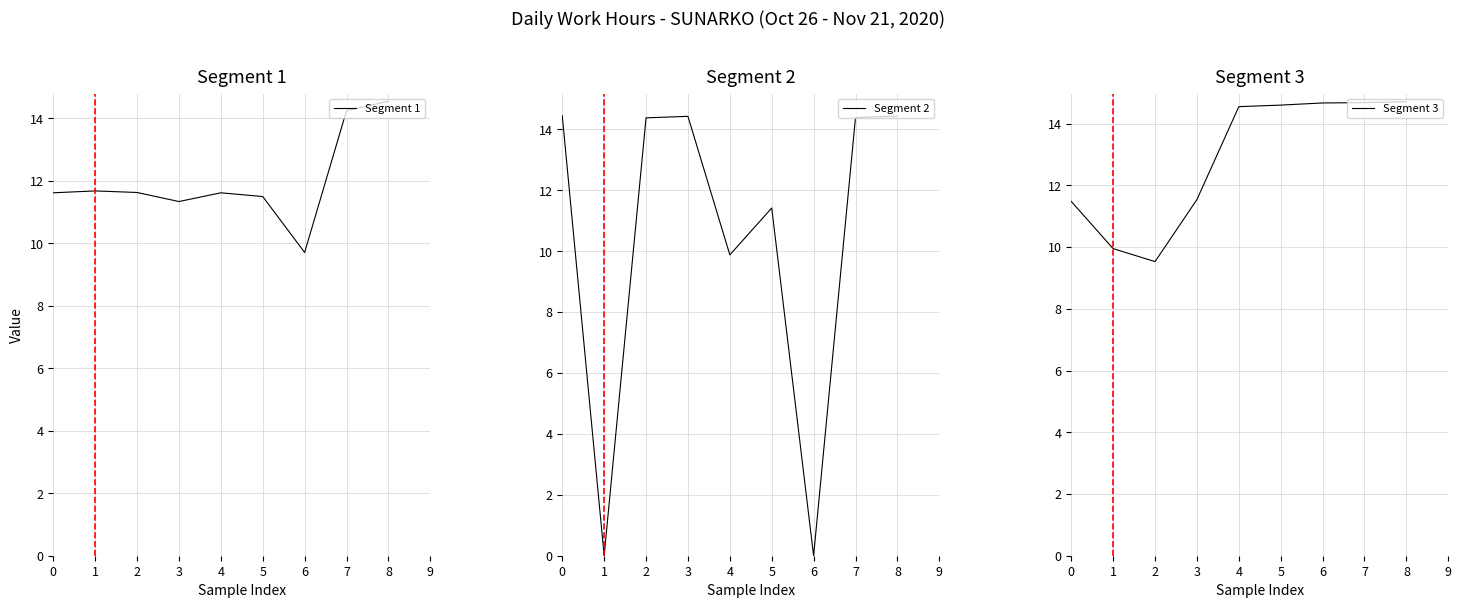

What is the sum of all Segment 3 values?

115.7